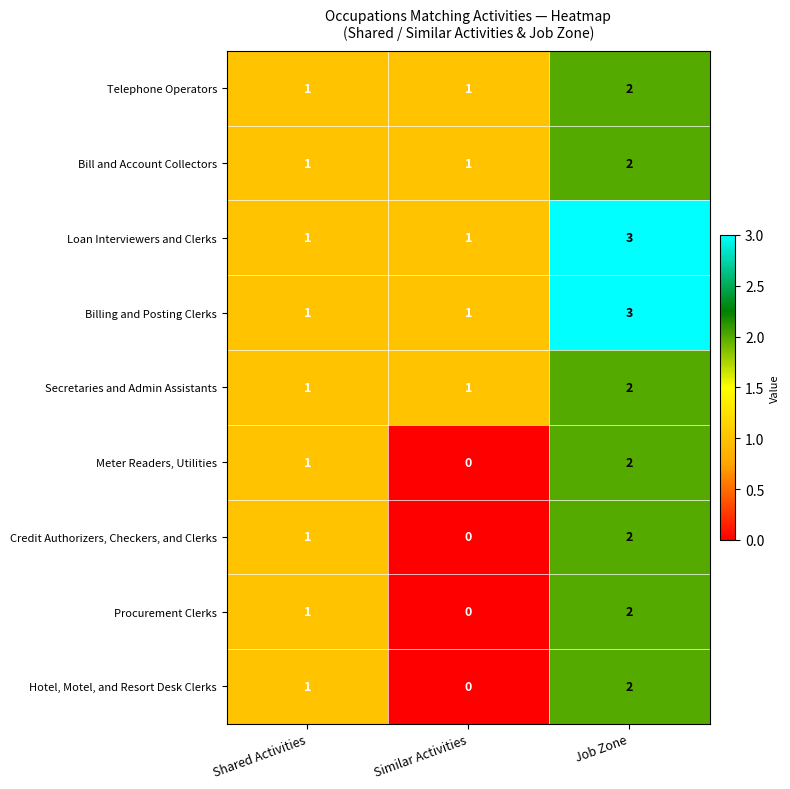

How many Procurement Clerks values are between 0 and 2?

3